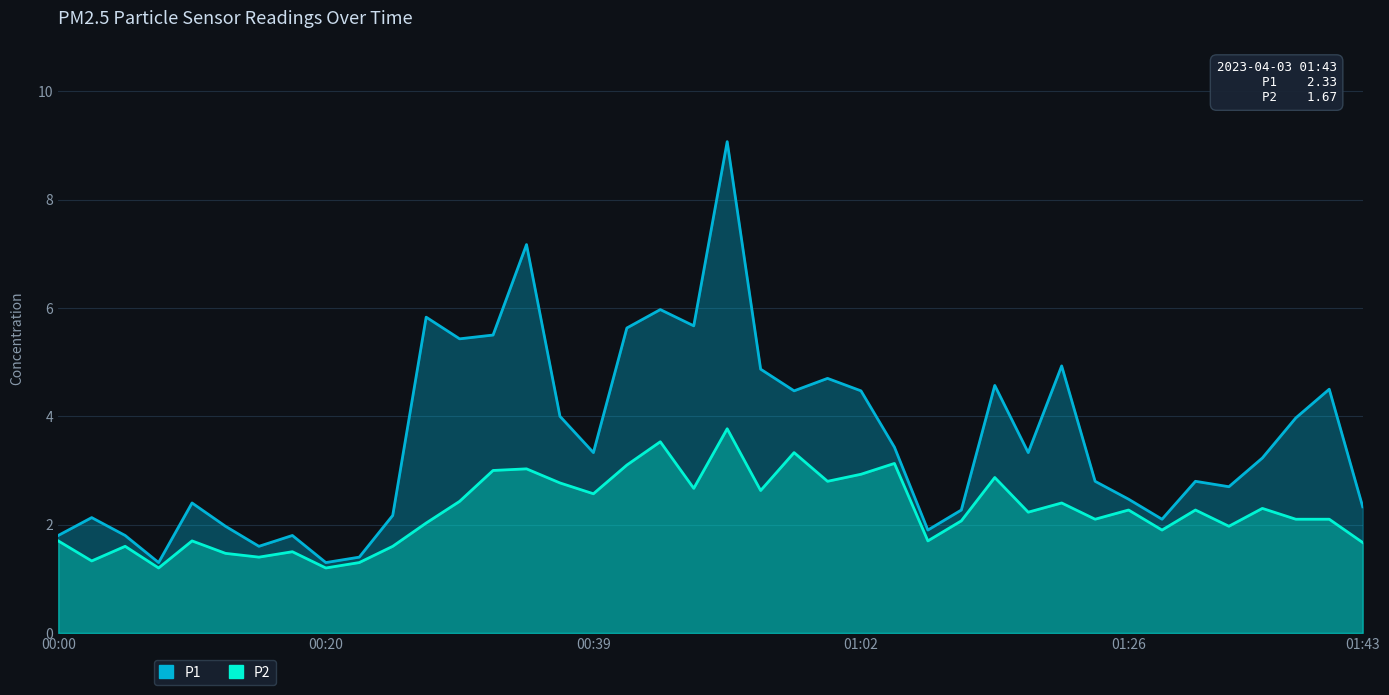

In P2, how many points are lower than both neighbors (excluding endpoints)?

13